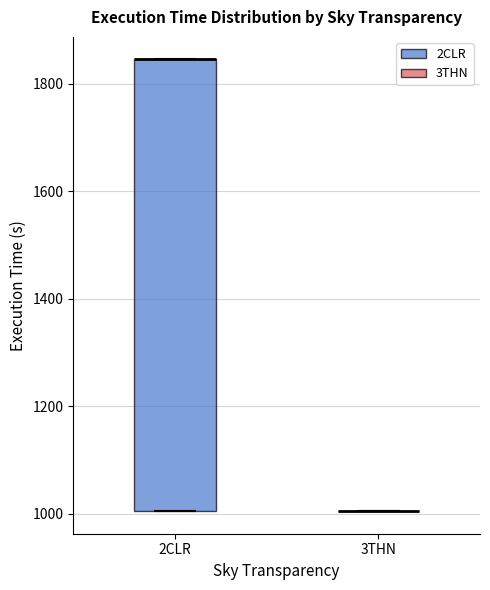

Reading left to right, read every box against the y-axis: the position of its median line, the range the box covers, and the ends of its whiskers. The values are not printed on the chart, so give them approximately, as read against the axis.

2CLR: median 1840 (drawn on the box's upper edge), box 1000 to 1840, whiskers 1000 to 1840
3THN: box collapsed to a line at 1000, whiskers 1000 to 1000